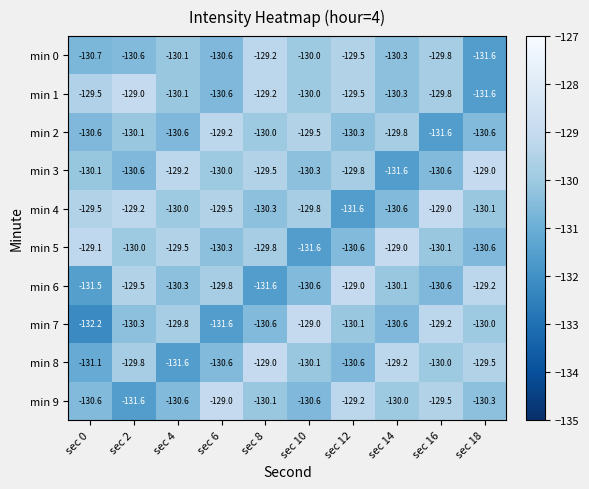

True or false: min 0 has a value of -130.3 at sec 14.

True